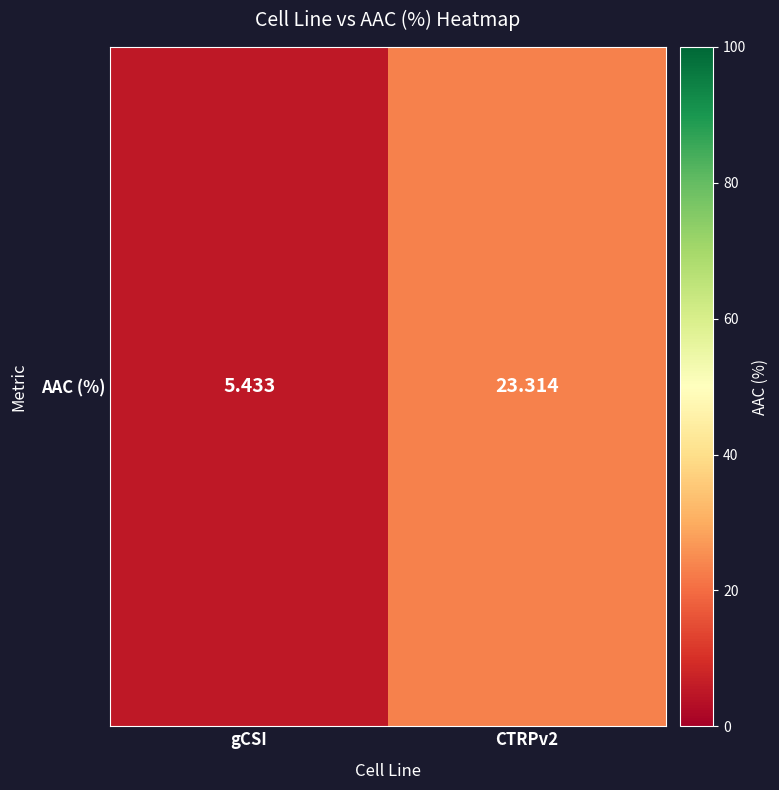

Is it true that the value at gCSI is 5.4?

True